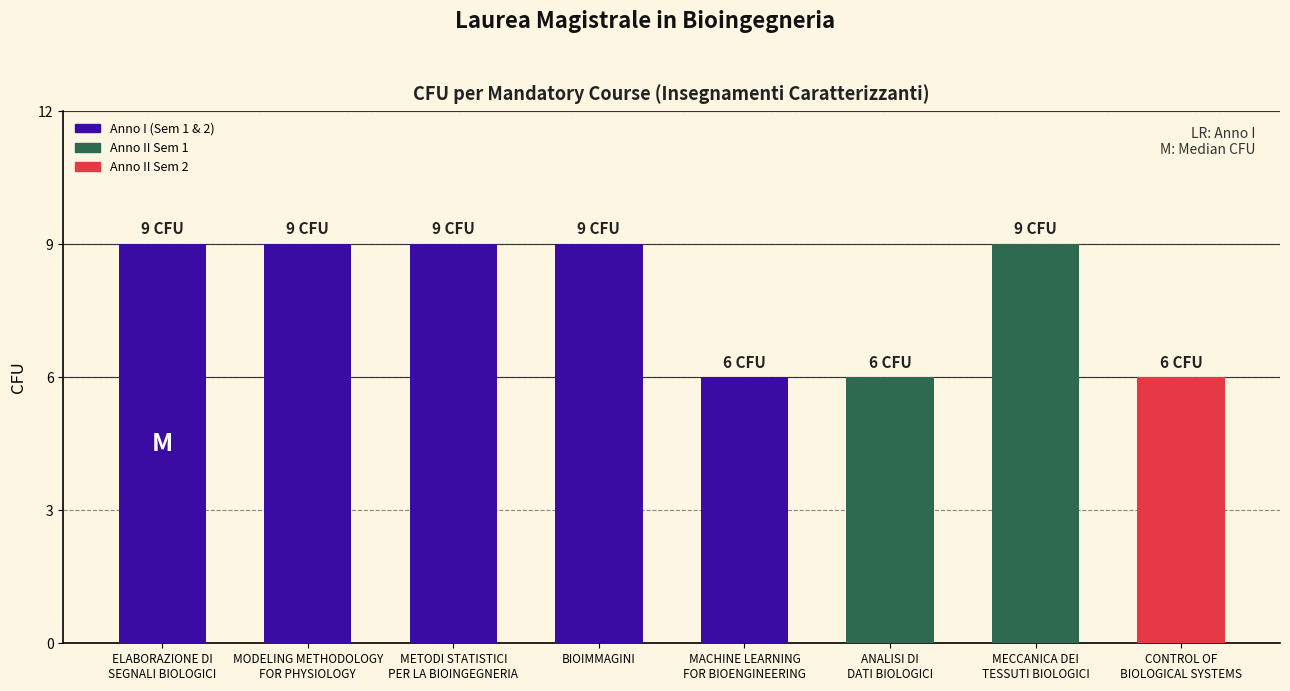

Is it true that the value at CONTROL OF
BIOLOGICAL SYSTEMS is 6?

True